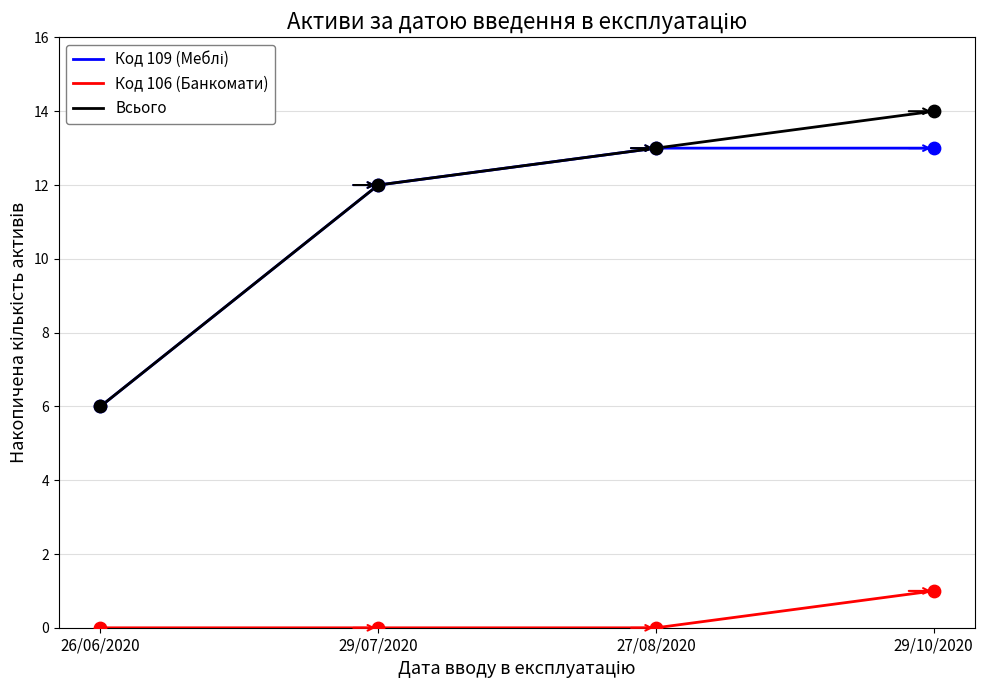

True or false: Всього has a value of 8 at 27/08/2020.

False